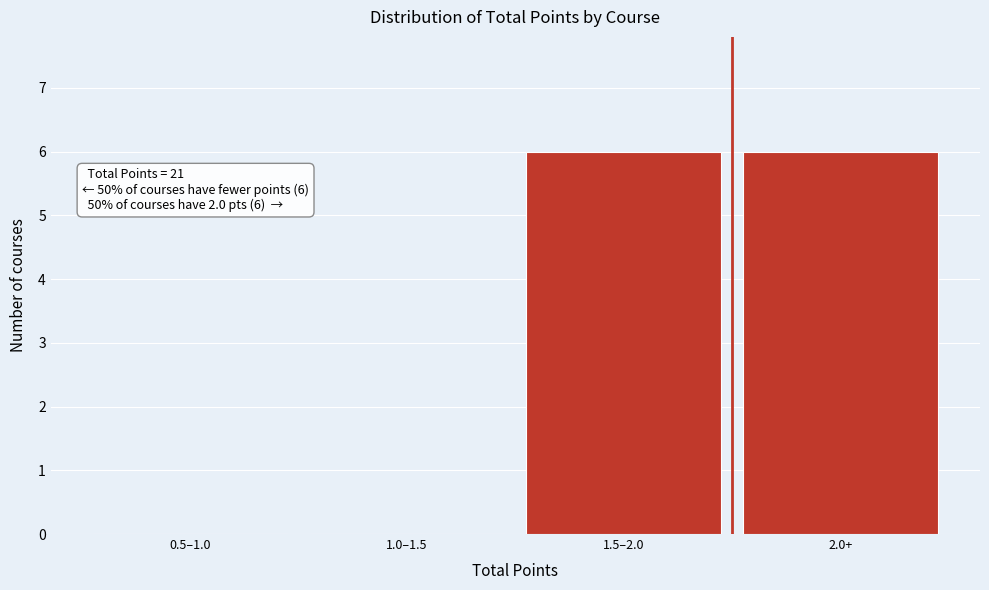

Reading right to left, transcribe all the data shown in this chart.

2.0+=6	1.5–2.0=6	1.0–1.5=0	0.5–1.0=0